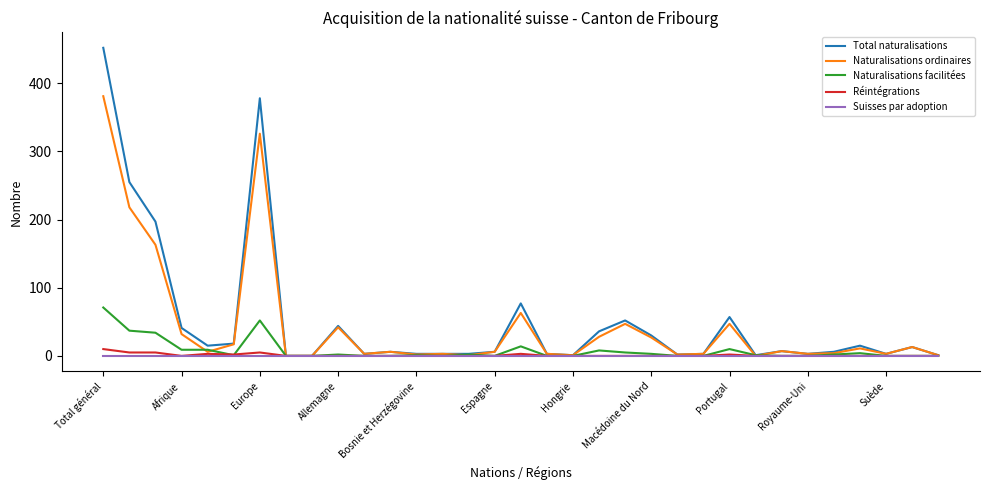

Which series has the largest range (max minus min)?

Total naturalisations